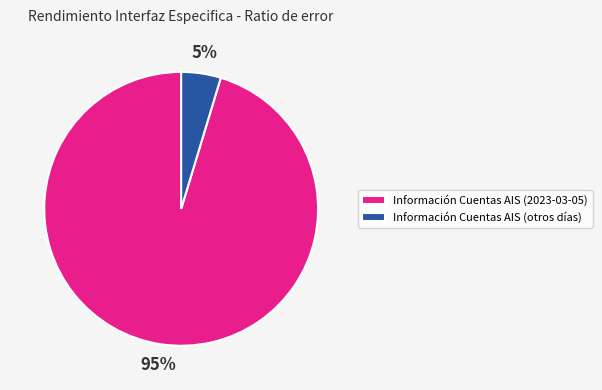

To the nearest percent, what percentage of the pie is Información Cuentas AIS (2023-03-05)?

95%